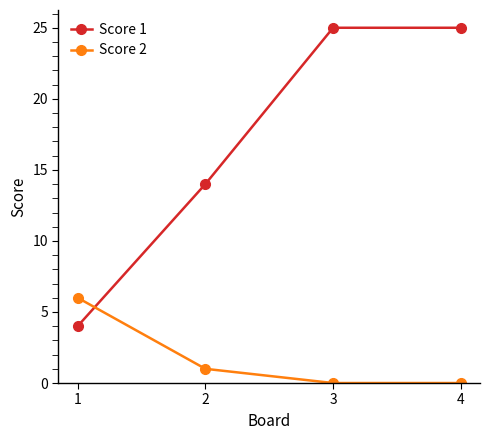

What is the difference between the second highest and minimum values in the Score 1 series?

21